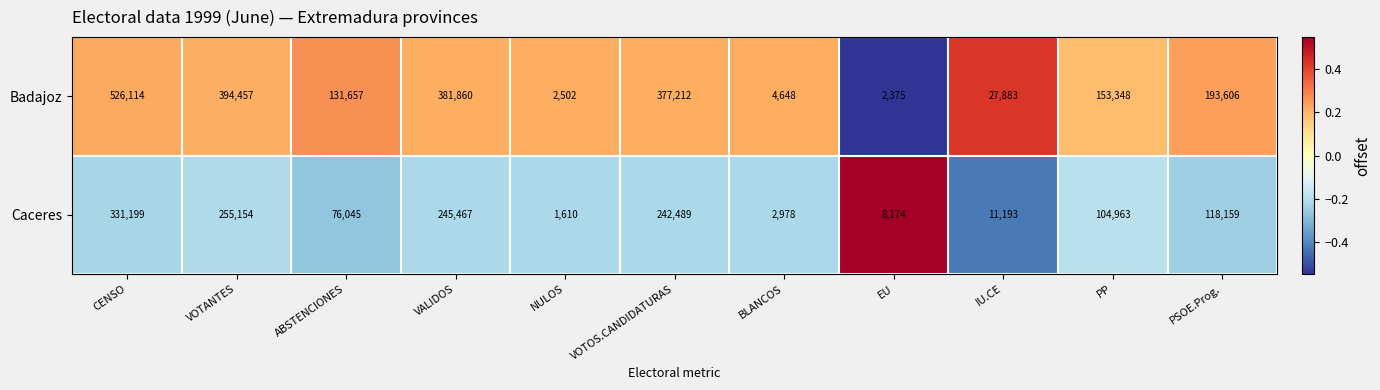

Which series has the largest total across all categories?

Badajoz